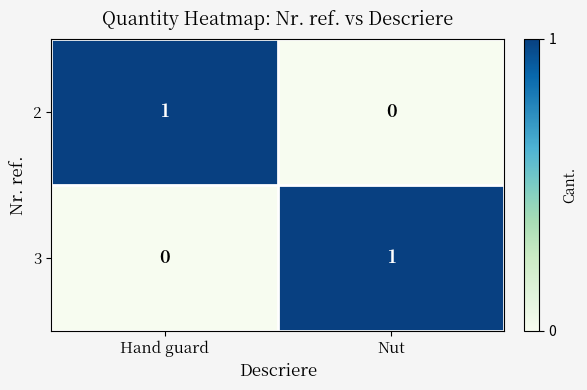

At which label does 3 reach its minimum?

Hand guard